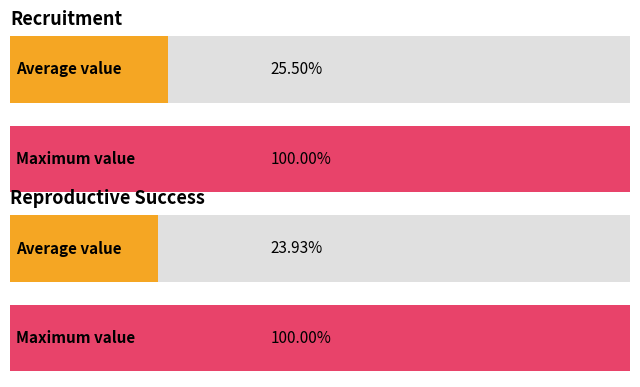

The value of Recruitment at 2007 is 6955. True or false?

False